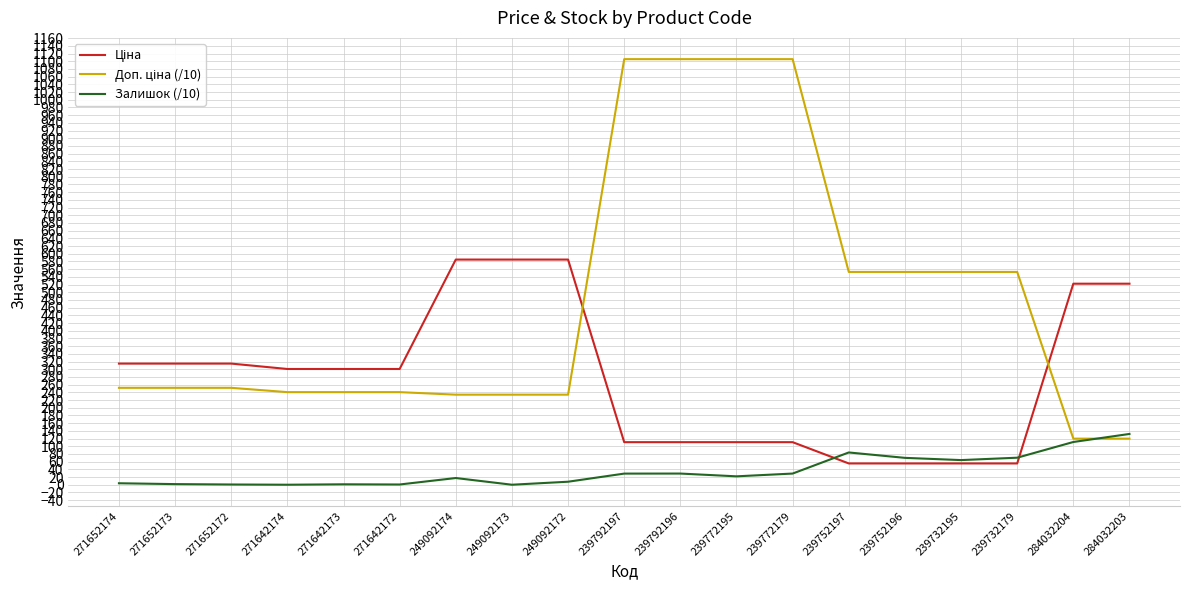

What is the spread (max minus min) of values at 284032204?

411.2